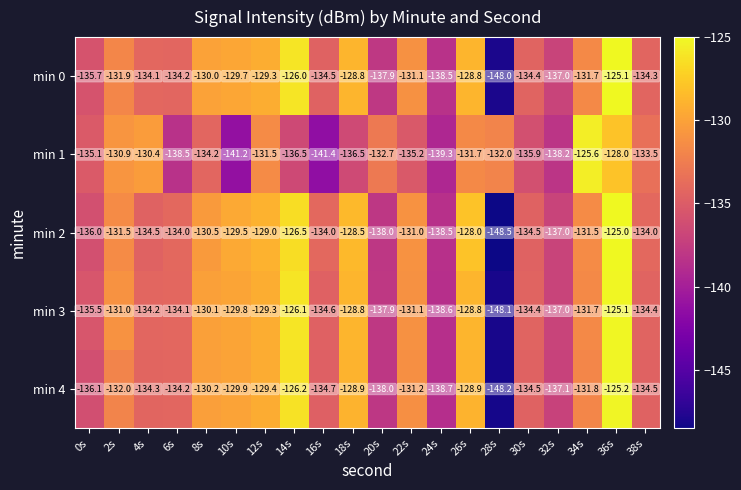

What is the sum of all min 3 values?

-2660.6